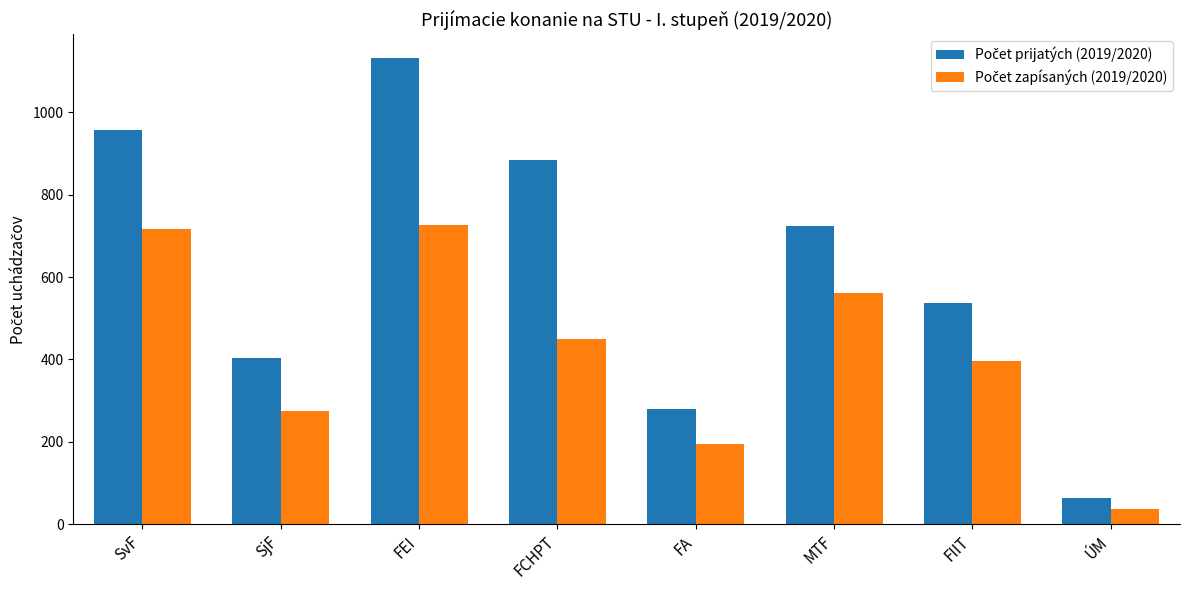

What is the total value across all series at ÚM?

101